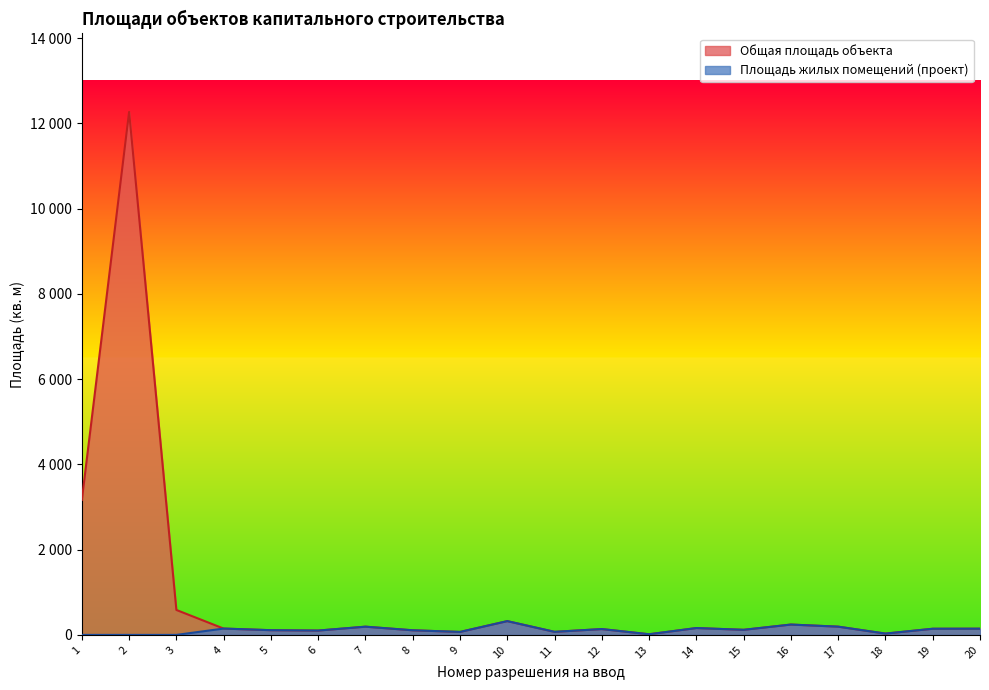

Which category has the highest value across all series?

2